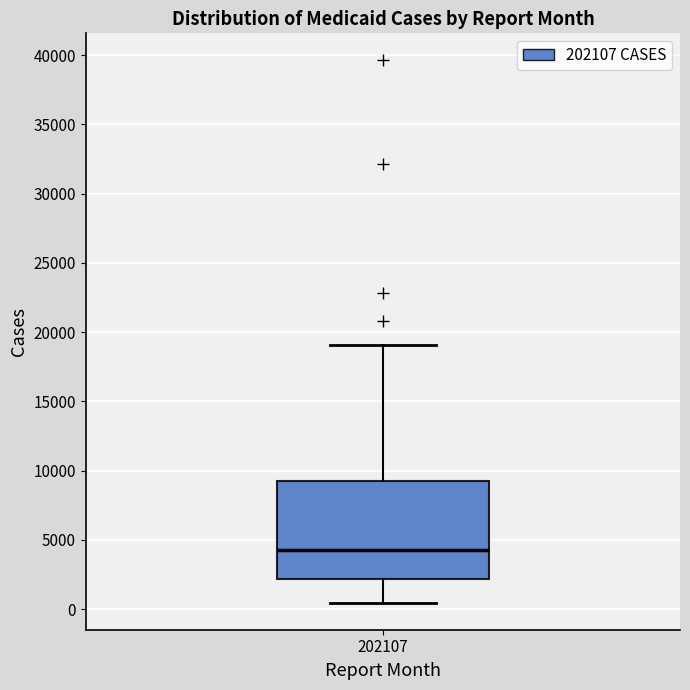

Read this box plot against the y-axis: the position of the median line, the range covered by the box, and the ends of both whiskers. The values are not printed on the chart, so give them approximately, as read against the axis.

median 4500, box 2000 to 9500, whiskers 500 to 19000